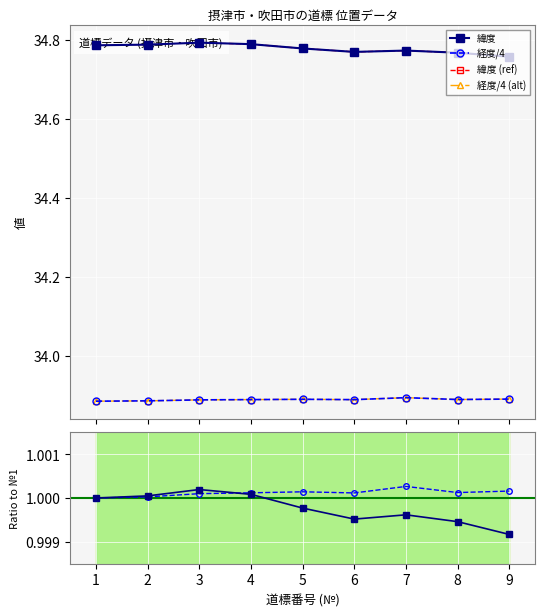

Which category has the highest value in the 経度 series?

7